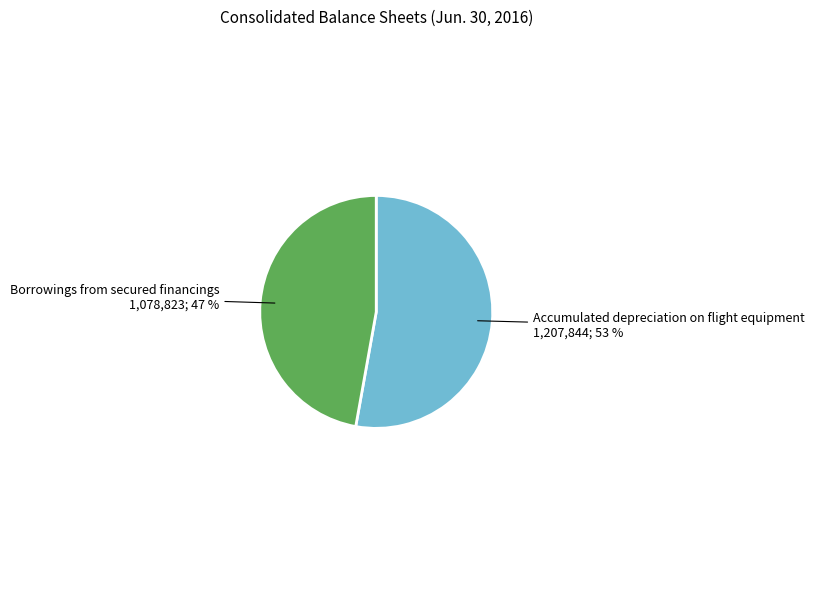

How many segments does this pie chart have?

2